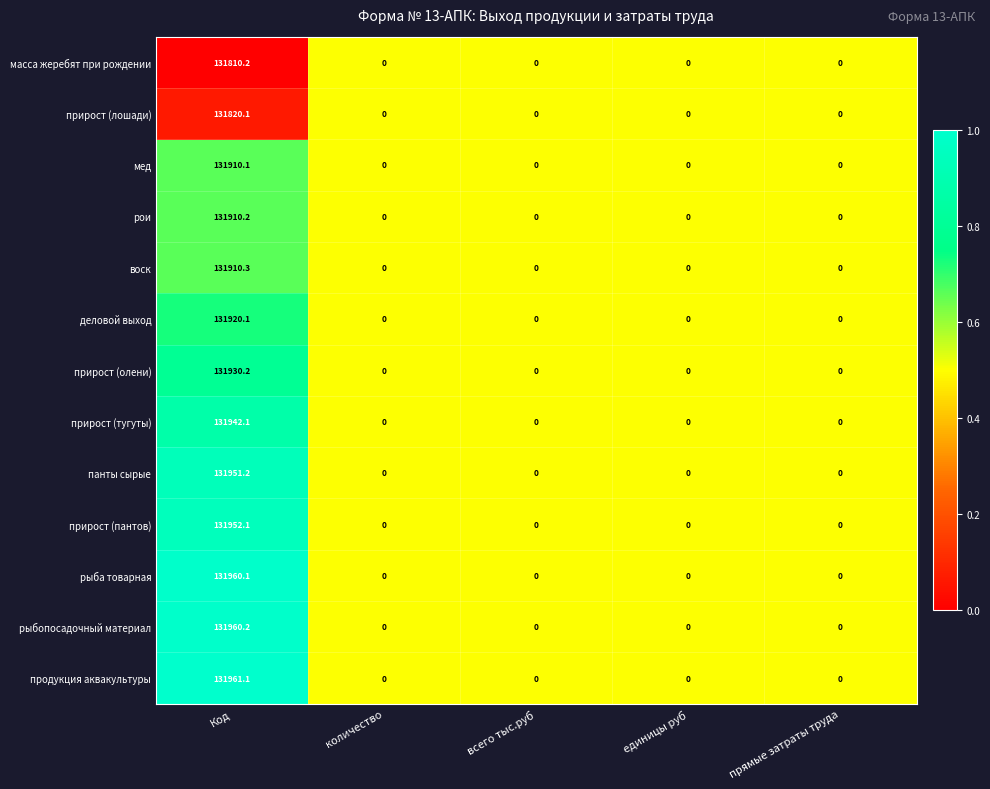

True or false: рои has a value of 131910.2 at Код.

True